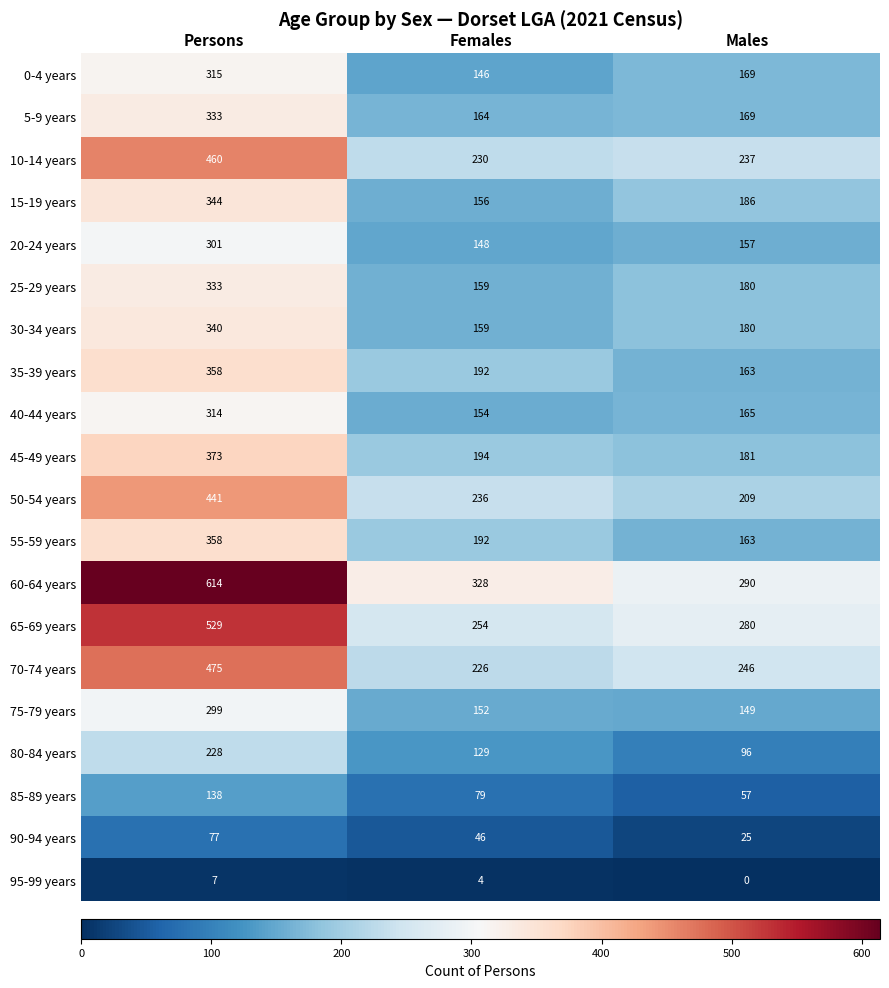

Where does the 45-49 years series first go above 194?

Persons